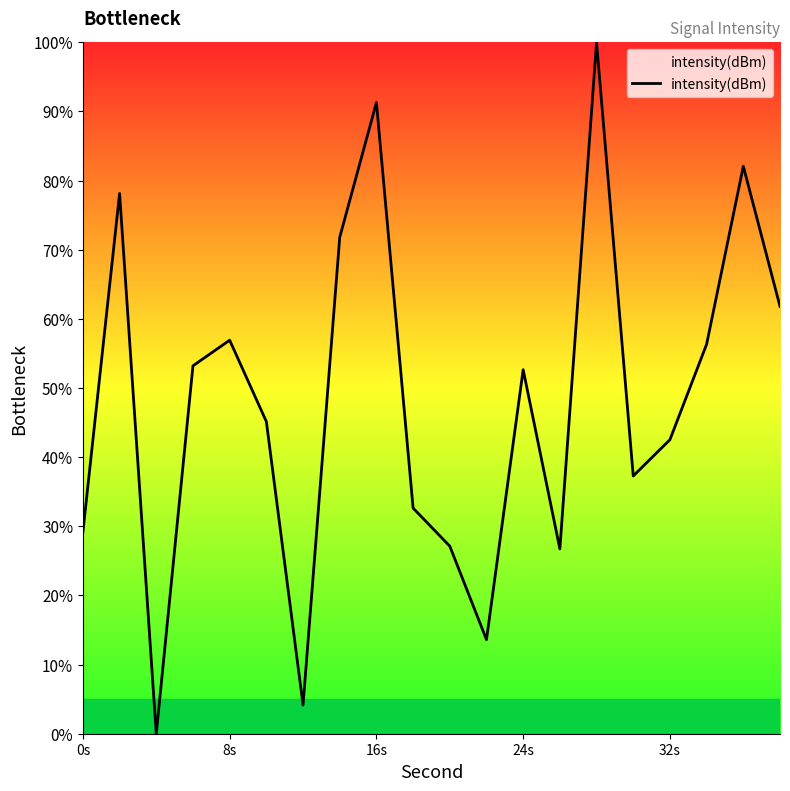

What is the greatest value displayed?

100.0